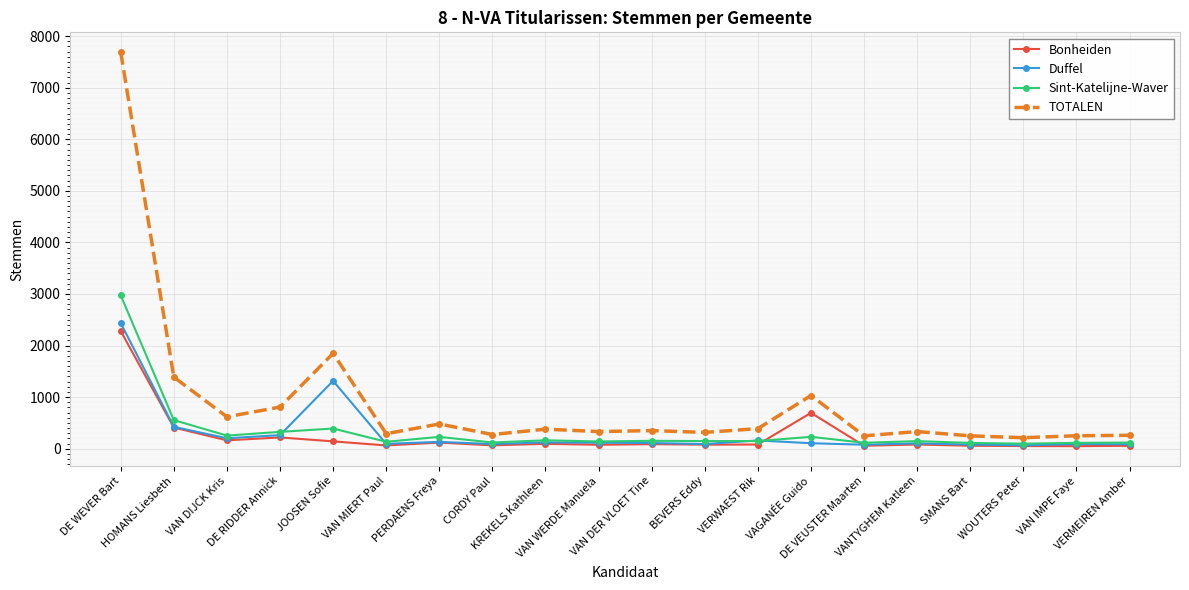

What are all the series names shown in the legend?

Bonheiden, Duffel, Sint-Katelijne-Waver, TOTALEN